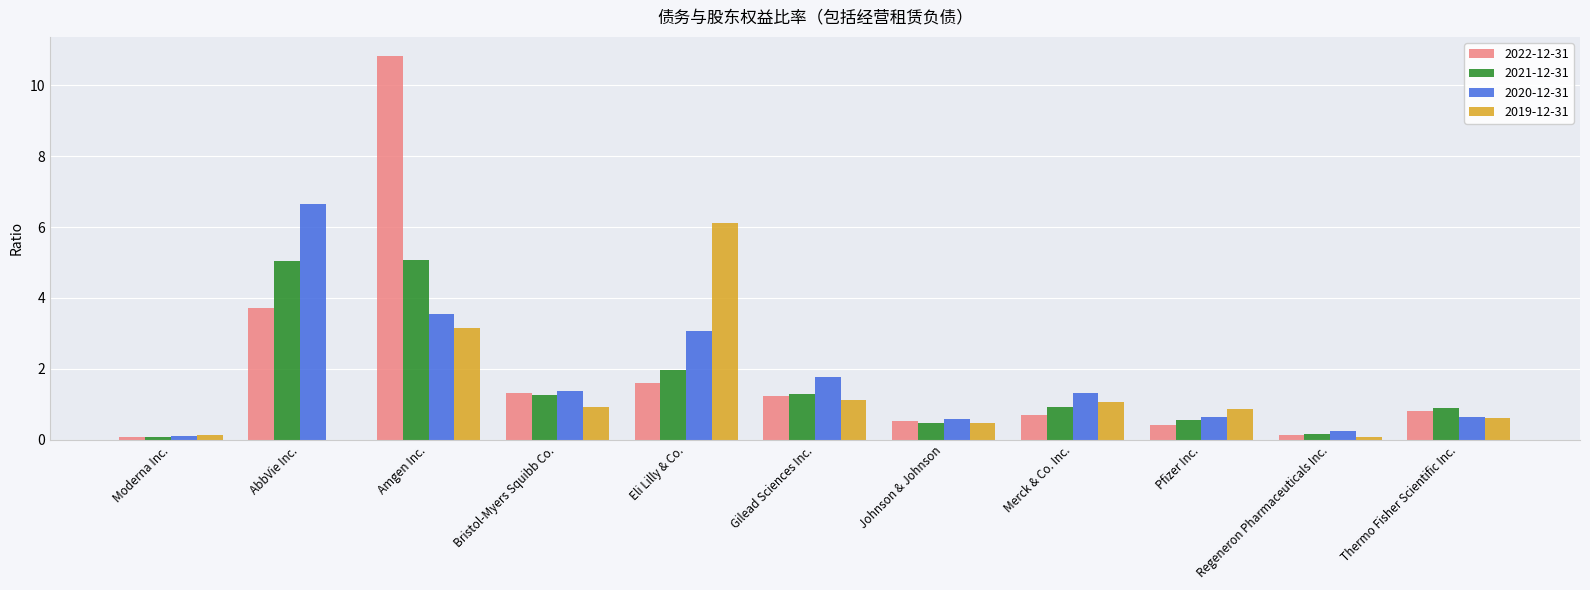

Is the value of 2019-12-31 at Amgen Inc. greater than the value of 2021-12-31 at Regeneron Pharmaceuticals Inc.?

Yes